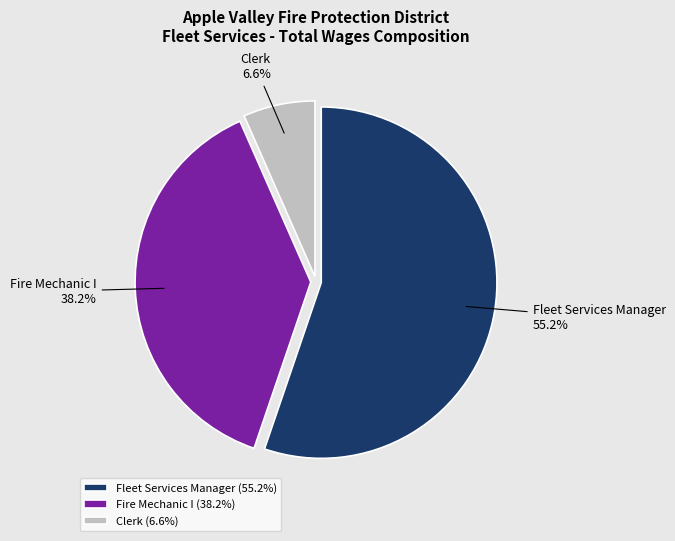

What is the ratio of the value at Fleet Services Manager to the value at Fire Mechanic I?

1.4